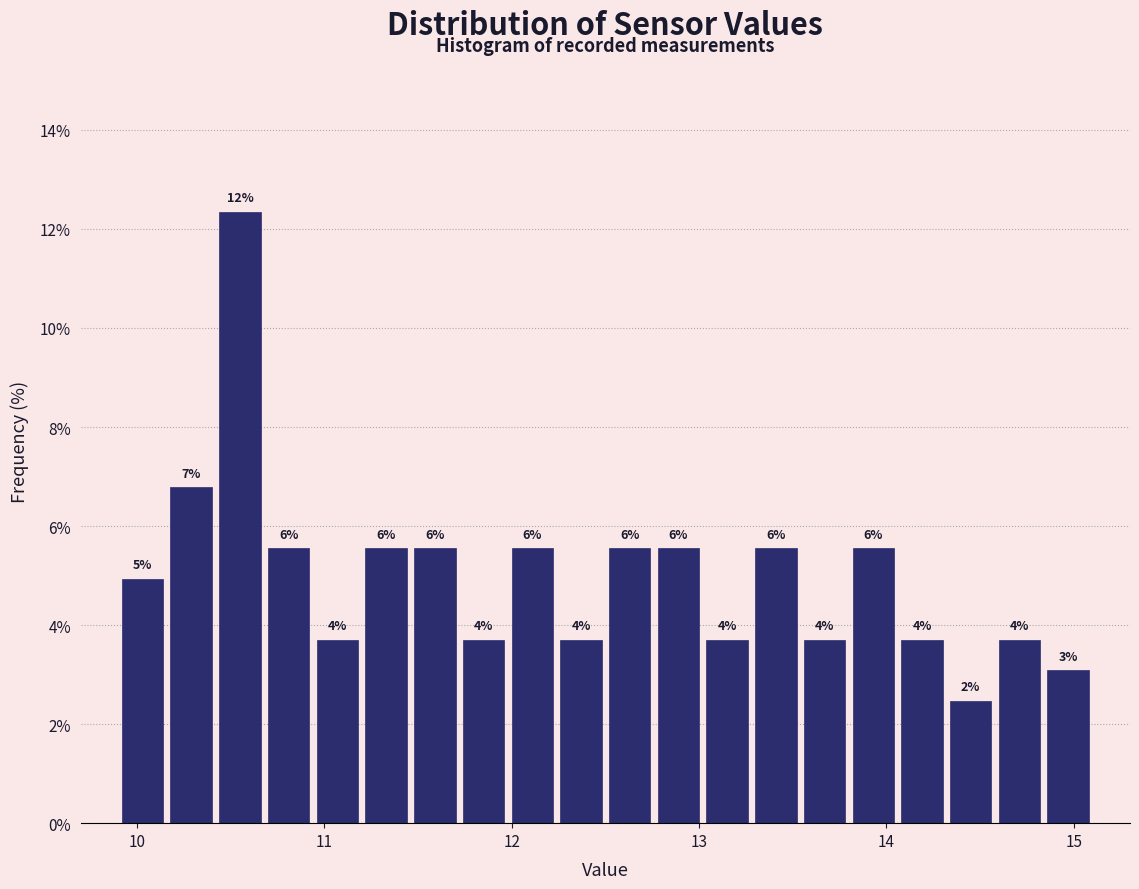

Around what value on the x-axis is the tallest bar? Give the approximate position of its centre, as read against the axis.

10.6